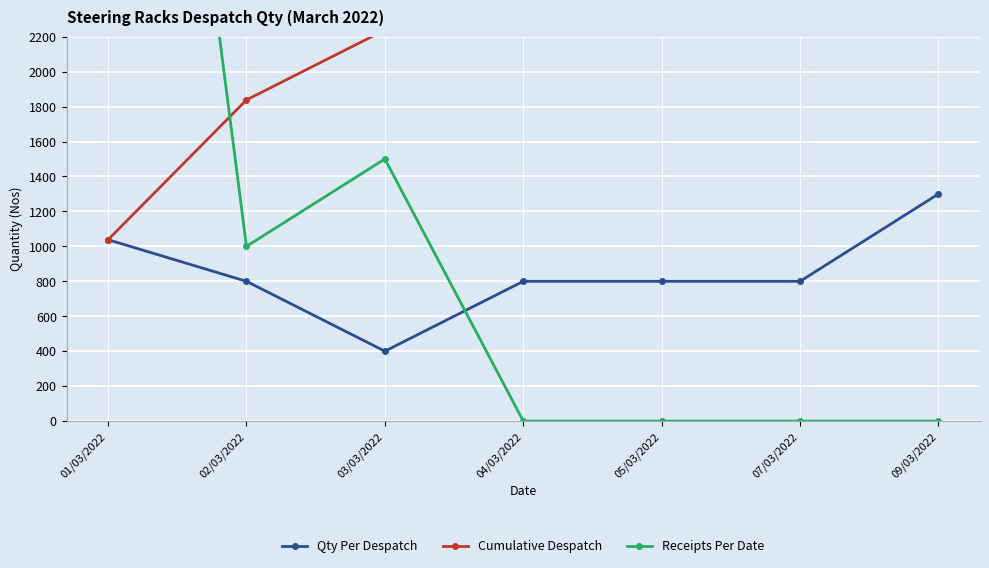

What is the difference between the Receipts Per Date values at 04/03/2022 and 02/03/2022?

1000